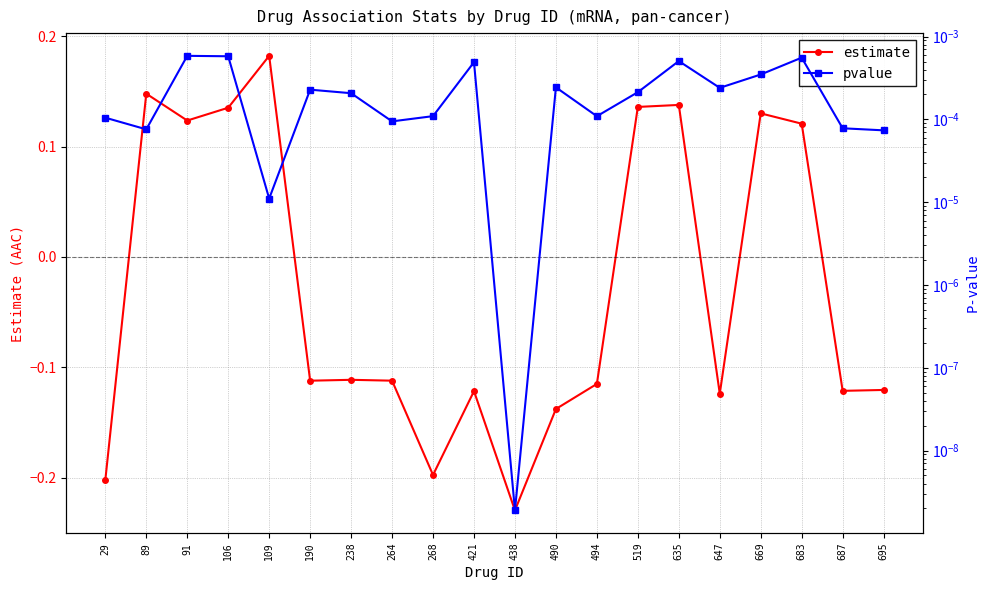

Does the chart have visible grid lines?

Yes